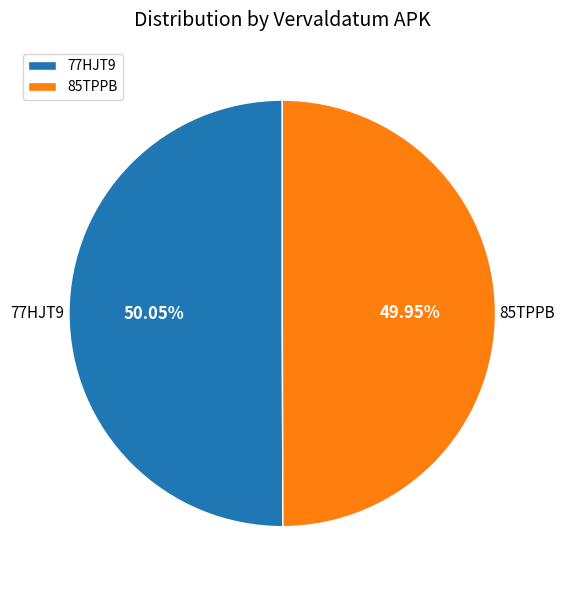

Is there any slice that represents more than half of the pie?

Yes